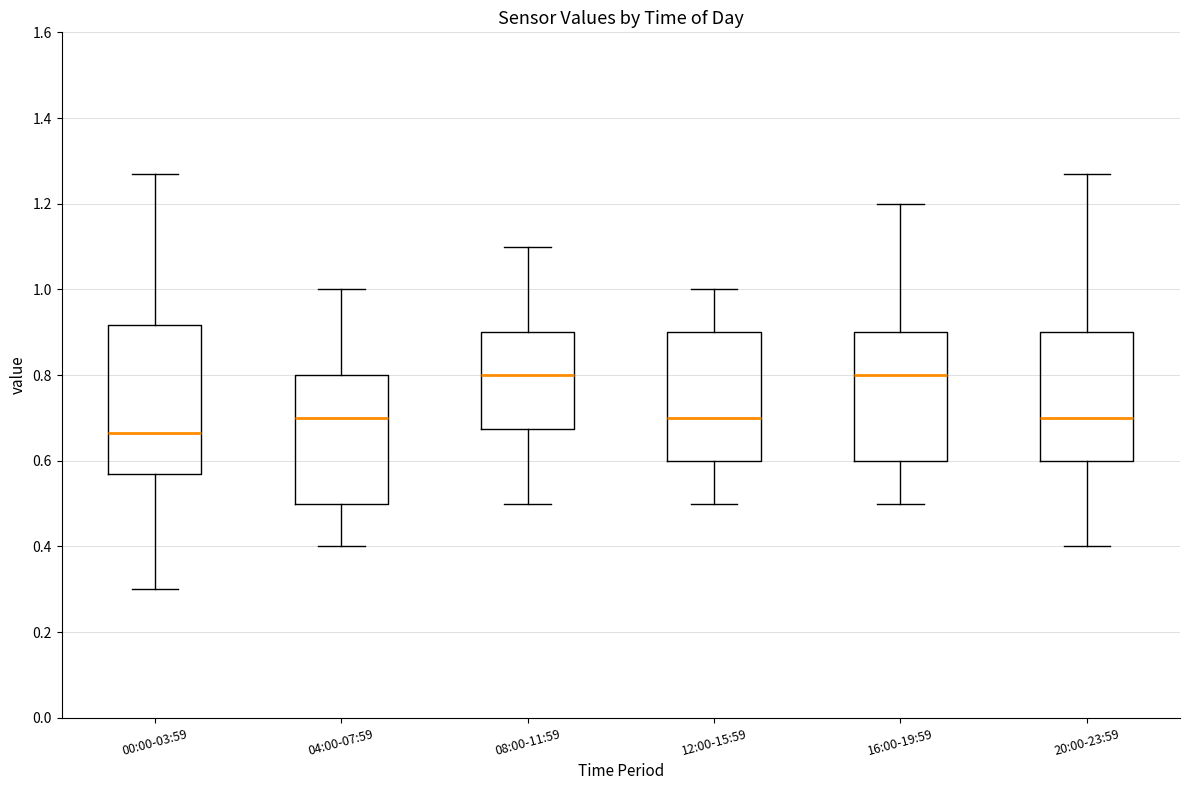

Which box is the tallest, from its lower edge to its upper edge?

00:00-03:59